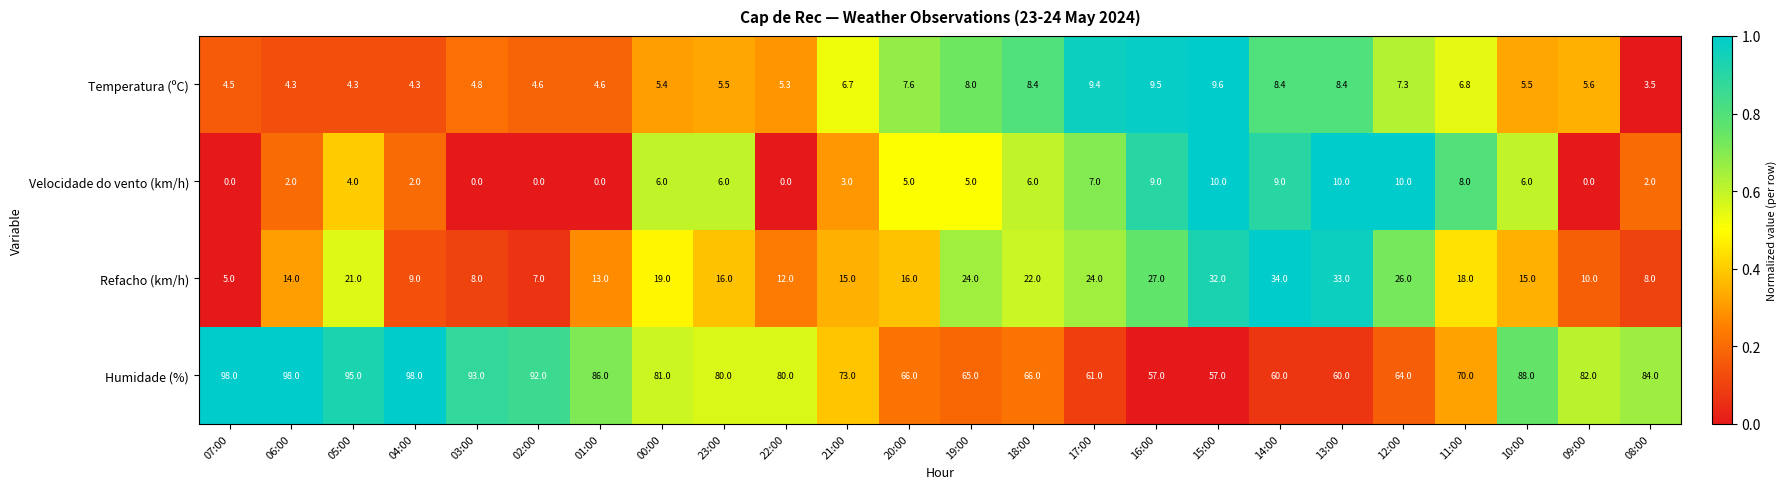

Between 22:00 and 13:00, which series saw the biggest shift?

Refacho (km/h)